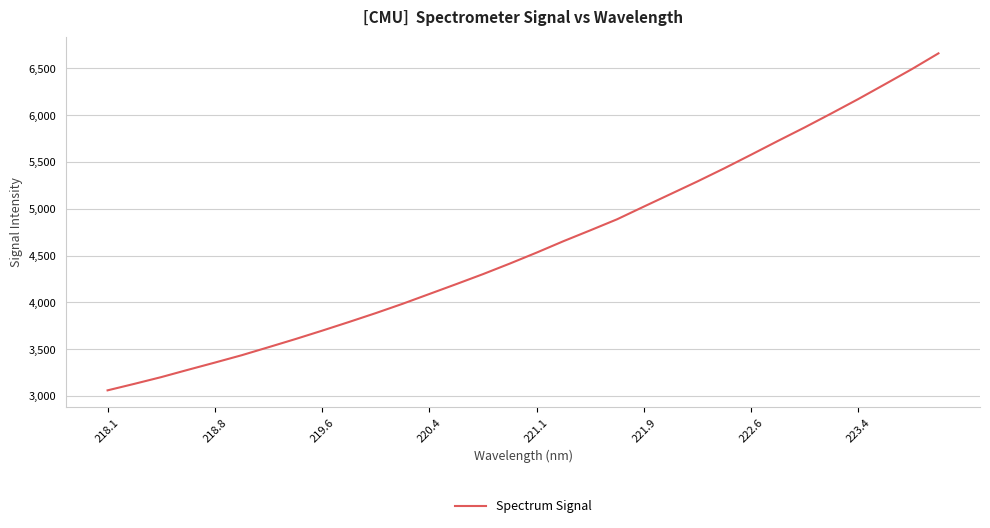

What is the maximum value shown in the chart?

6661.0